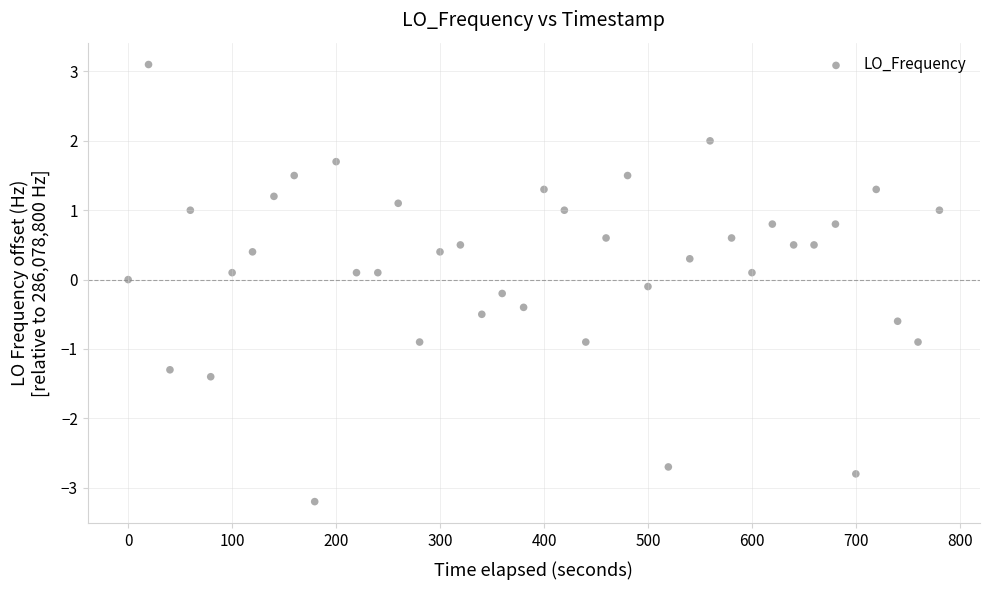

What is the range of X values (max minus min)?

780.2